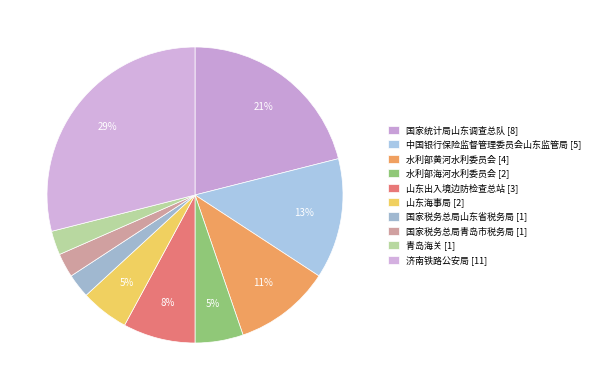

How many slices are in this pie chart?

10